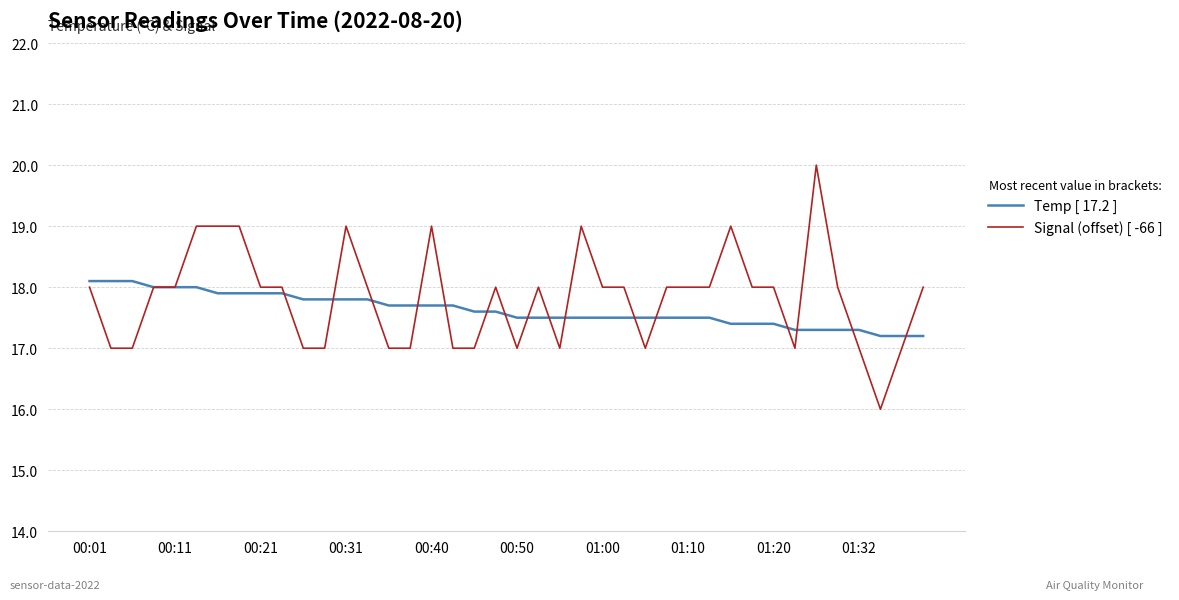

List the series in order of their peak value, highest first.

Signal (offset) [ -66 ], Temp [ 17.2 ]